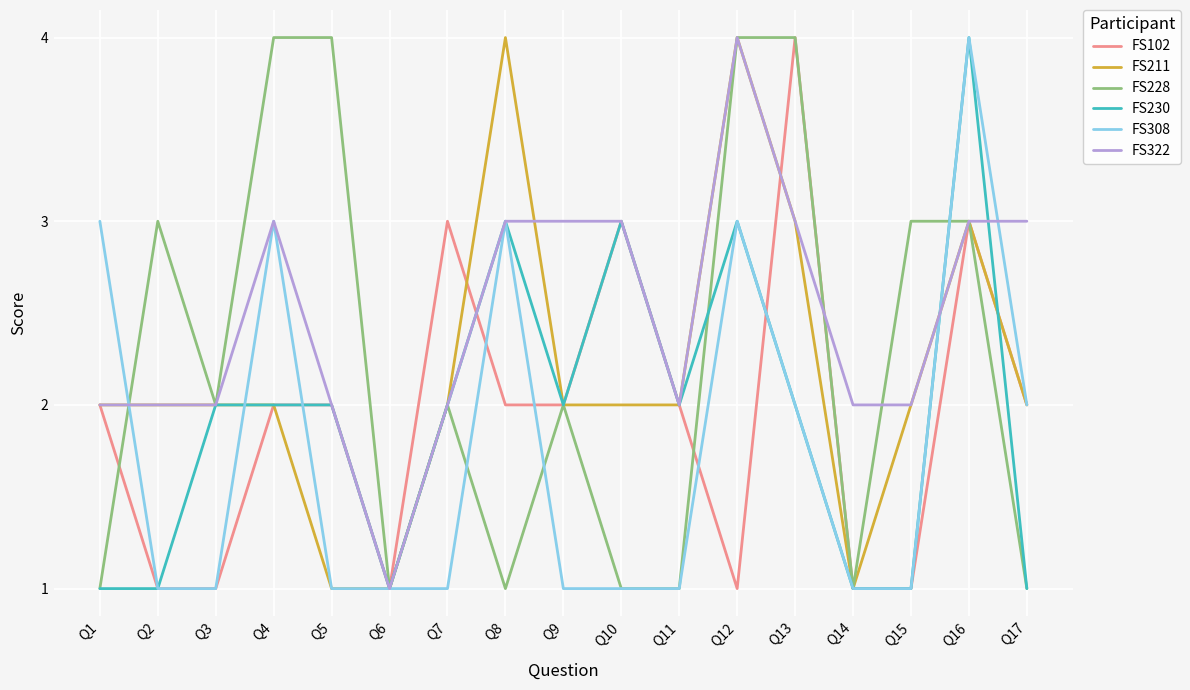

Which series has the largest total across all categories?

FS322